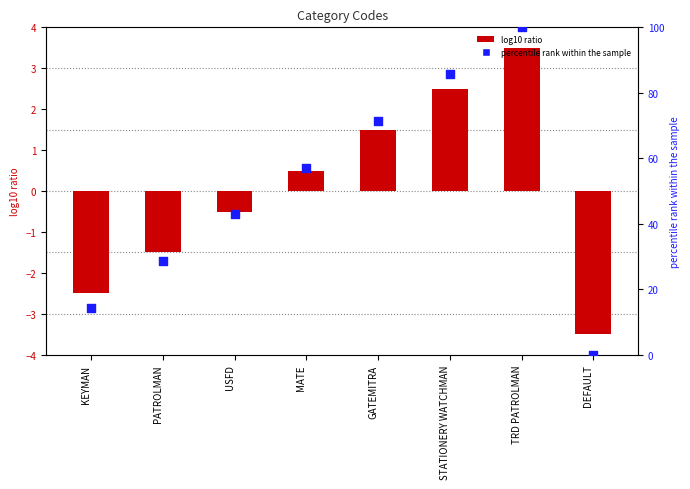

At how many categories does at least one series exceed 60?

3